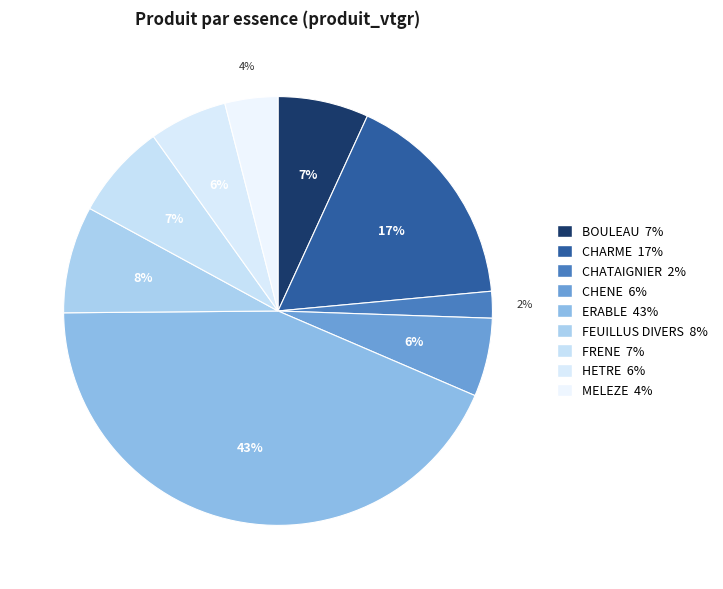

Does any single category account for the majority?

No